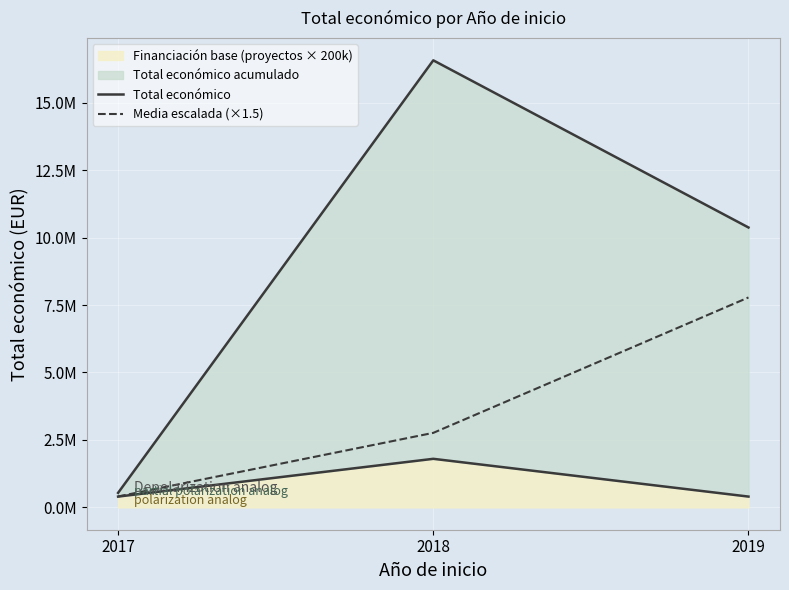

Reading left to right, transcribe all the data shown in this chart.

Total económico: 2017=538025.0	2018=16572416.0	2019=10375834.0
Media escalada (×1.5): 2017=403518.8	2018=2762069.3	2019=7781875.5